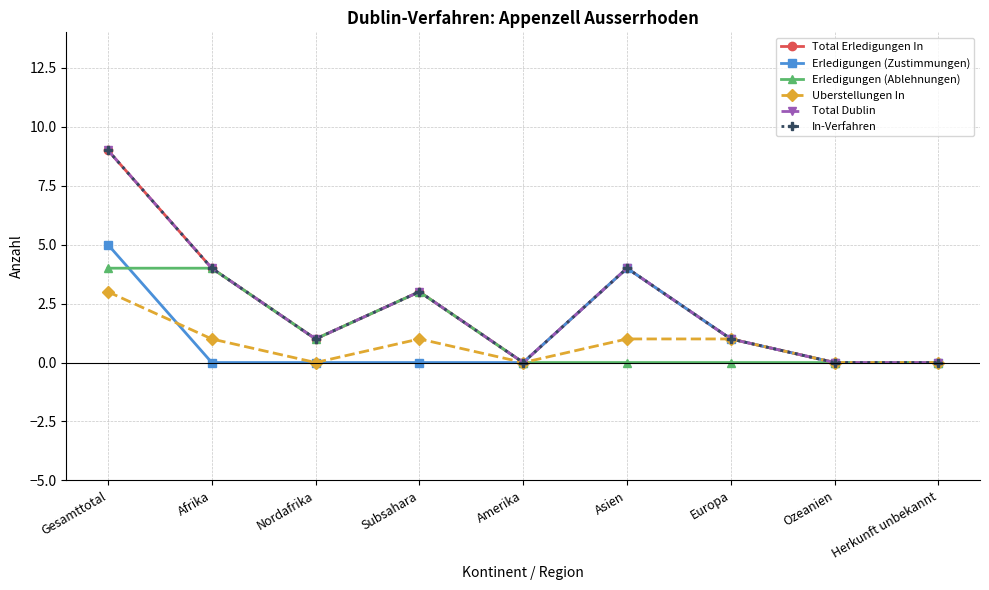

Does the chart have visible grid lines?

Yes